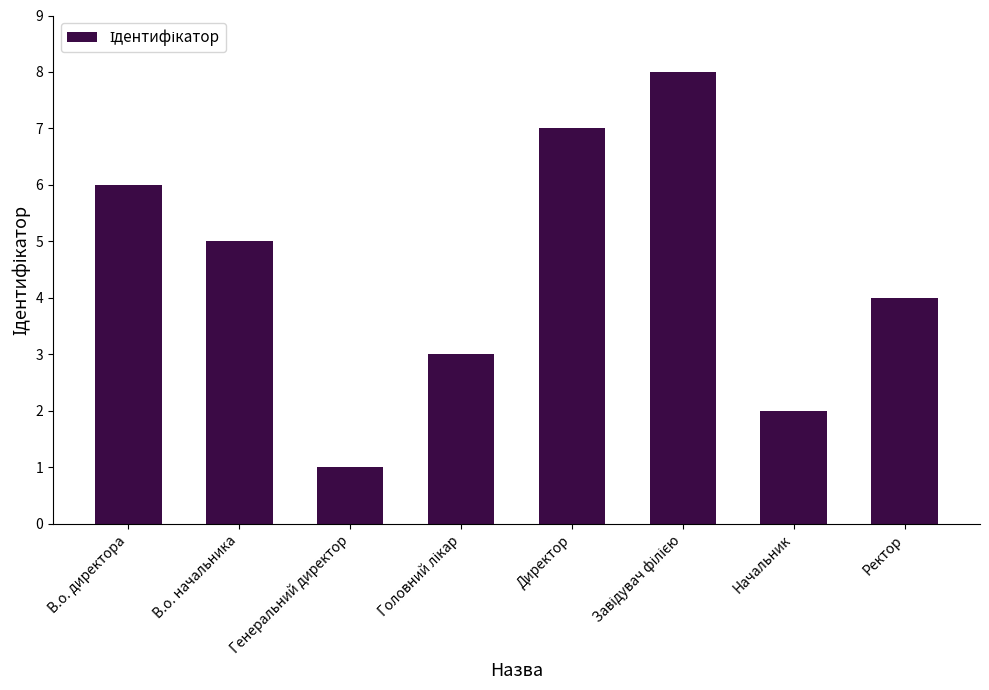

Reading right to left, extract all data points from this chart.

4	2	8	7	3	1	5	6